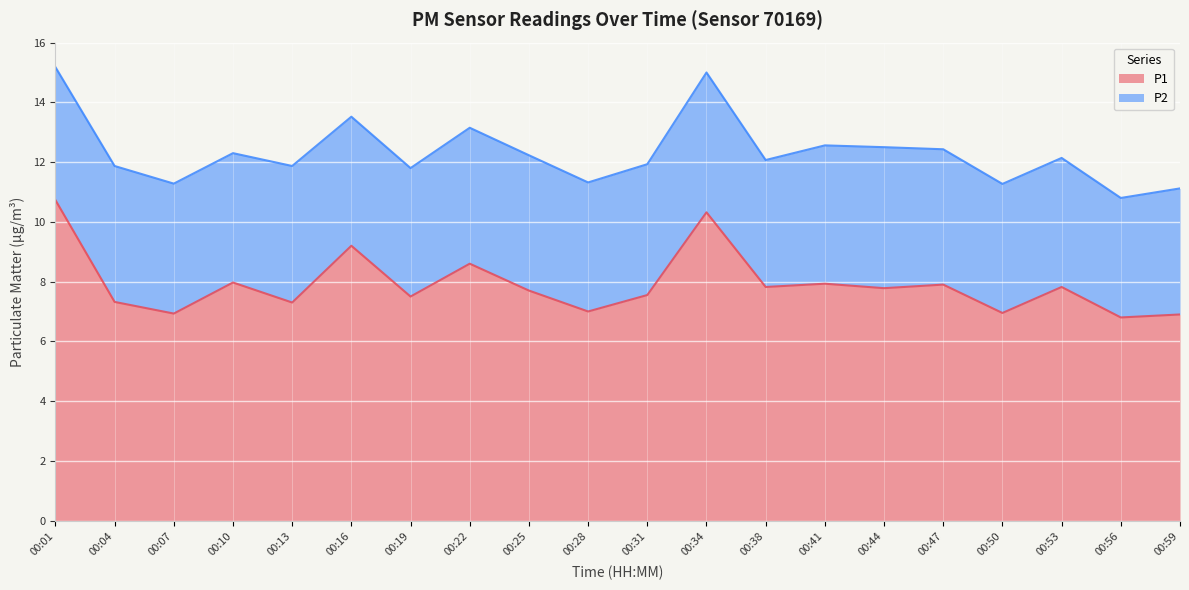

What is the average value?

7.9